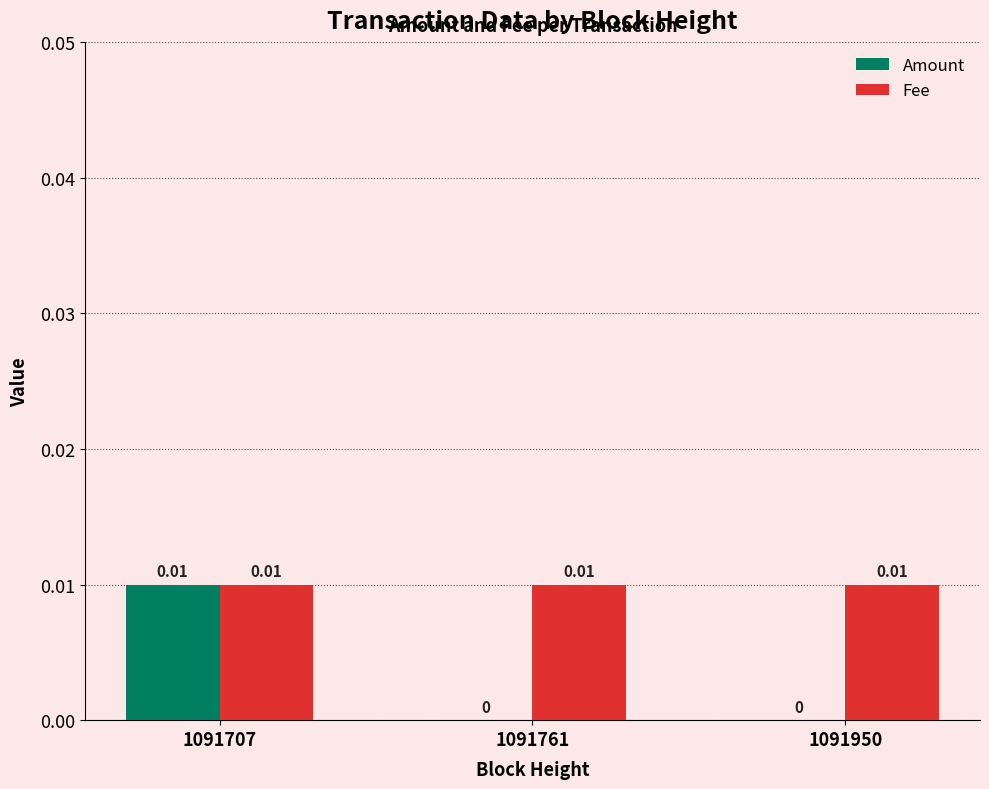

Which series changed the most between 1091707 and 1091761?

Amount